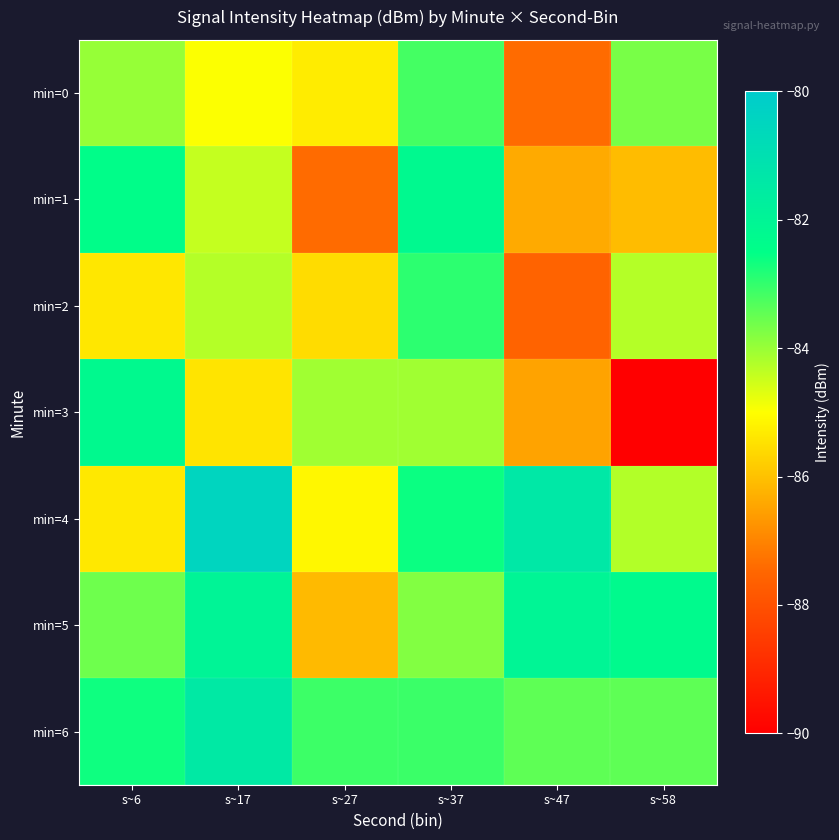

At how many categories does at least one series exceed -89?

6